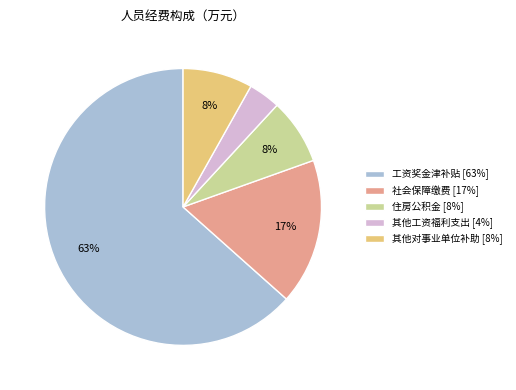

To the nearest percent, what is the average slice percentage?

20%